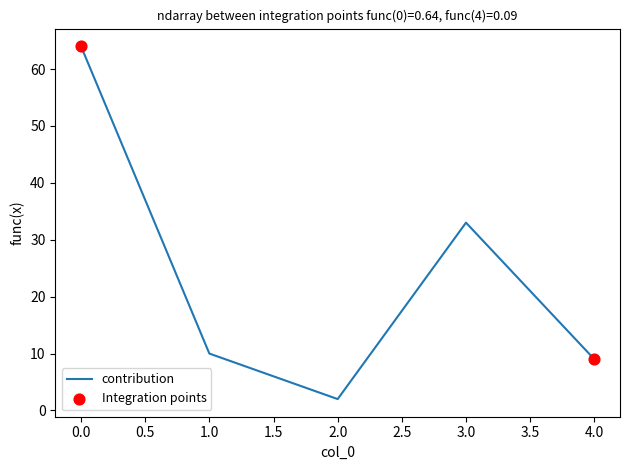

What is the ratio of the value at 4.0 to the value at 1.0?

0.9